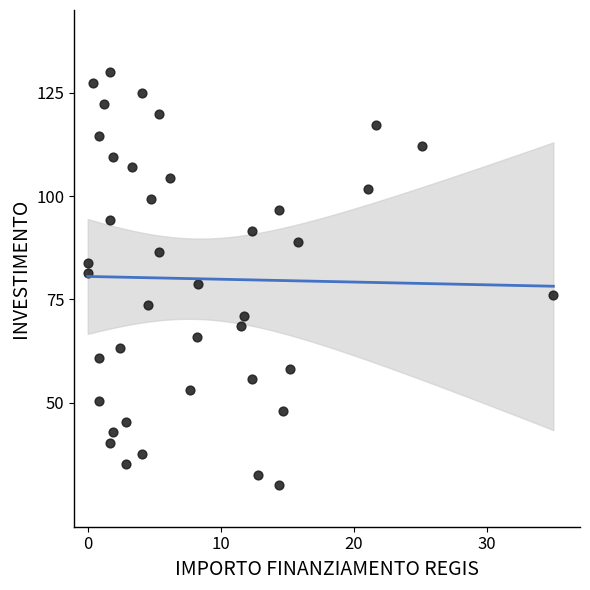

What is the range of Y values (max minus min)?

100.0